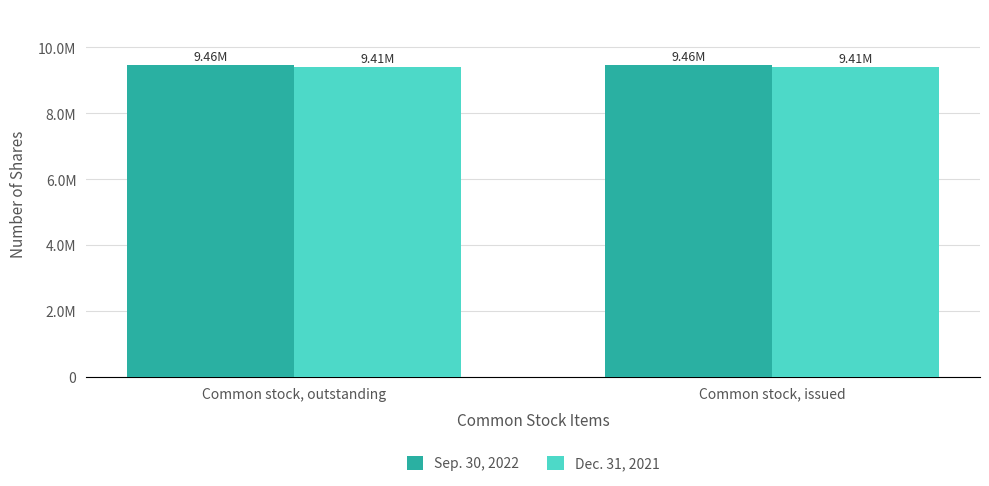

What position from the right is Common stock, outstanding?

2